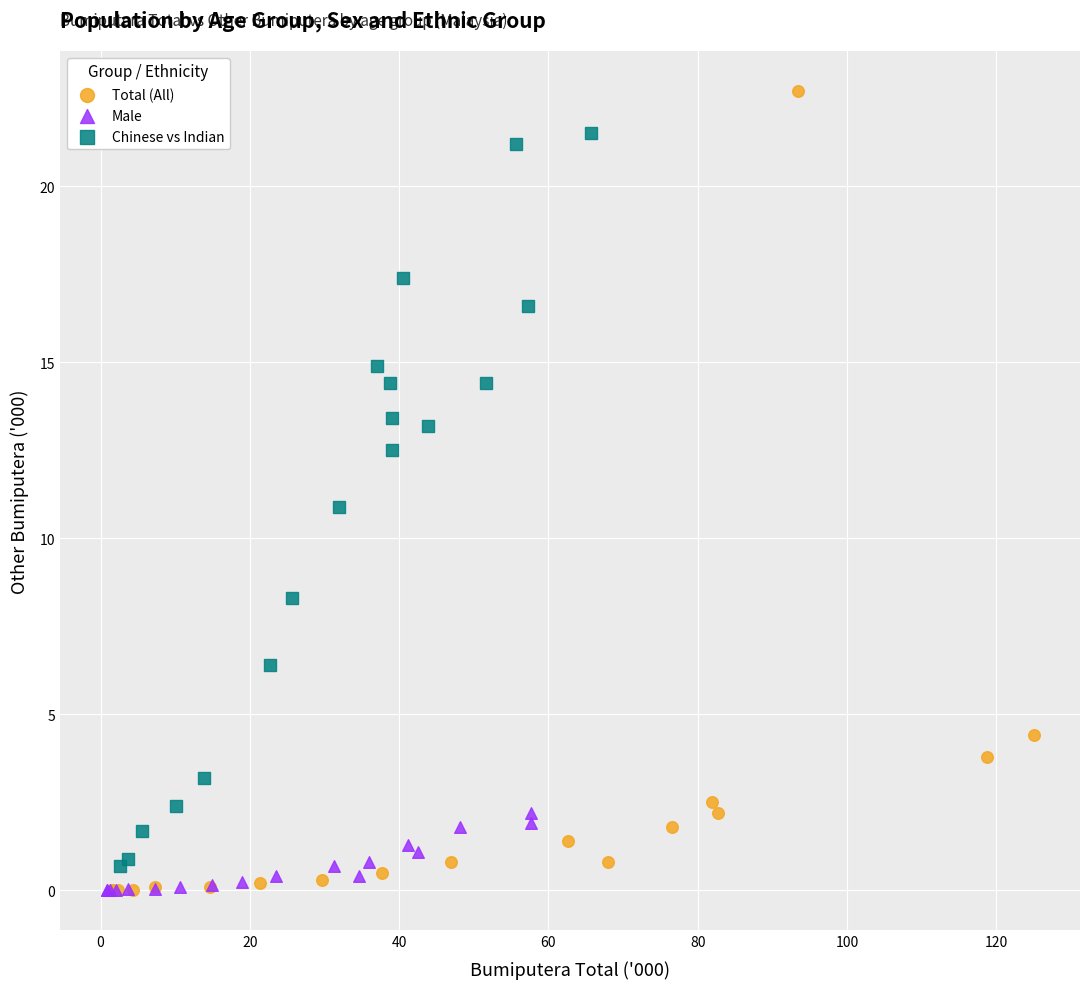

Which series has the widest spread of Y values?

Total (All)